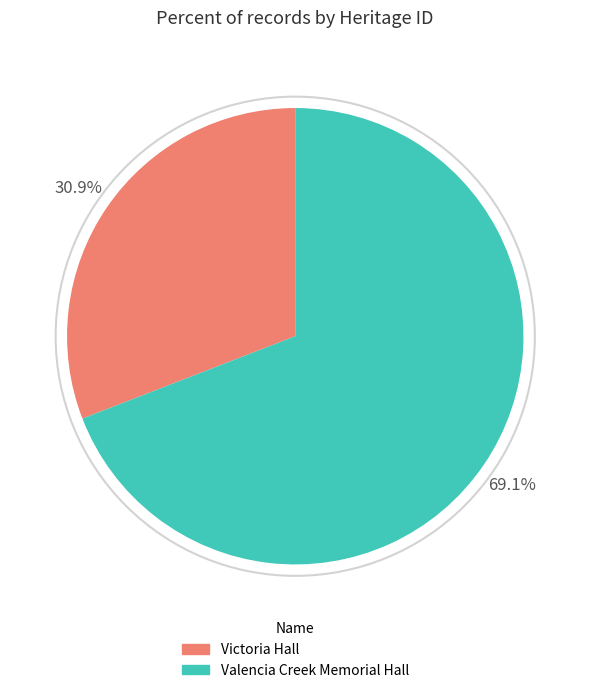

What is the smallest slice in the pie chart?

Victoria Hall